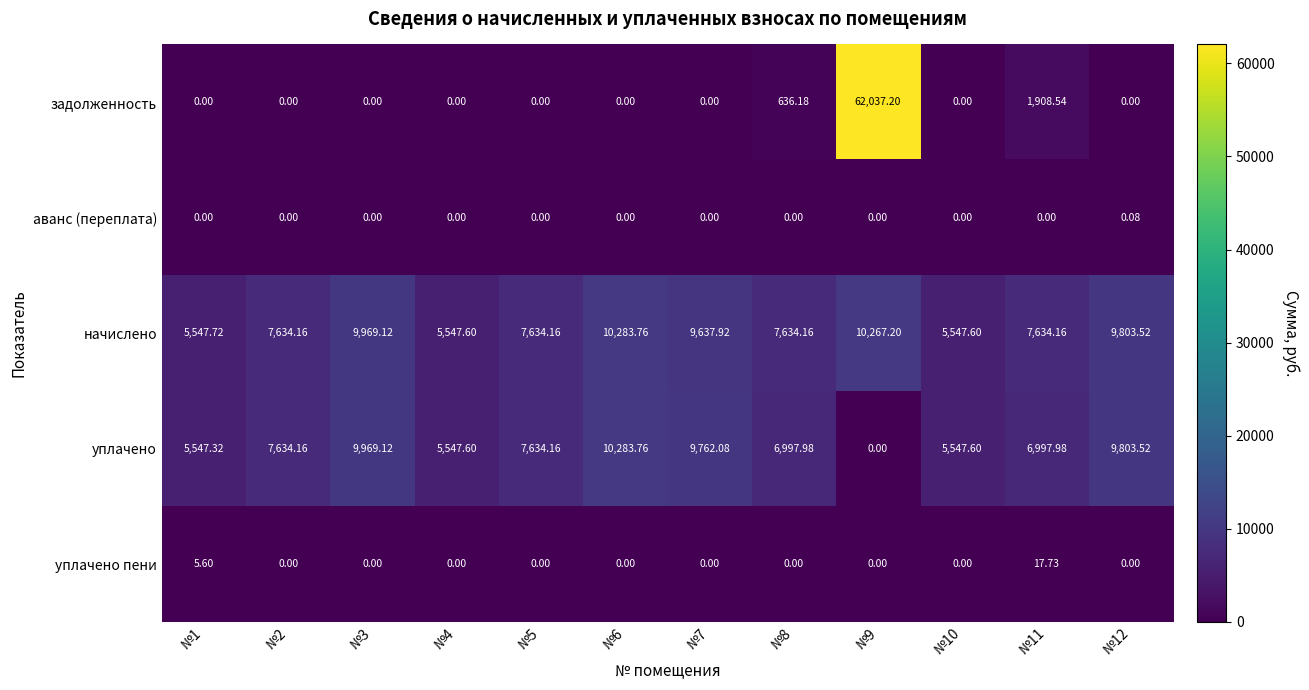

Between №6 and №9, which series saw the biggest shift?

задолженность